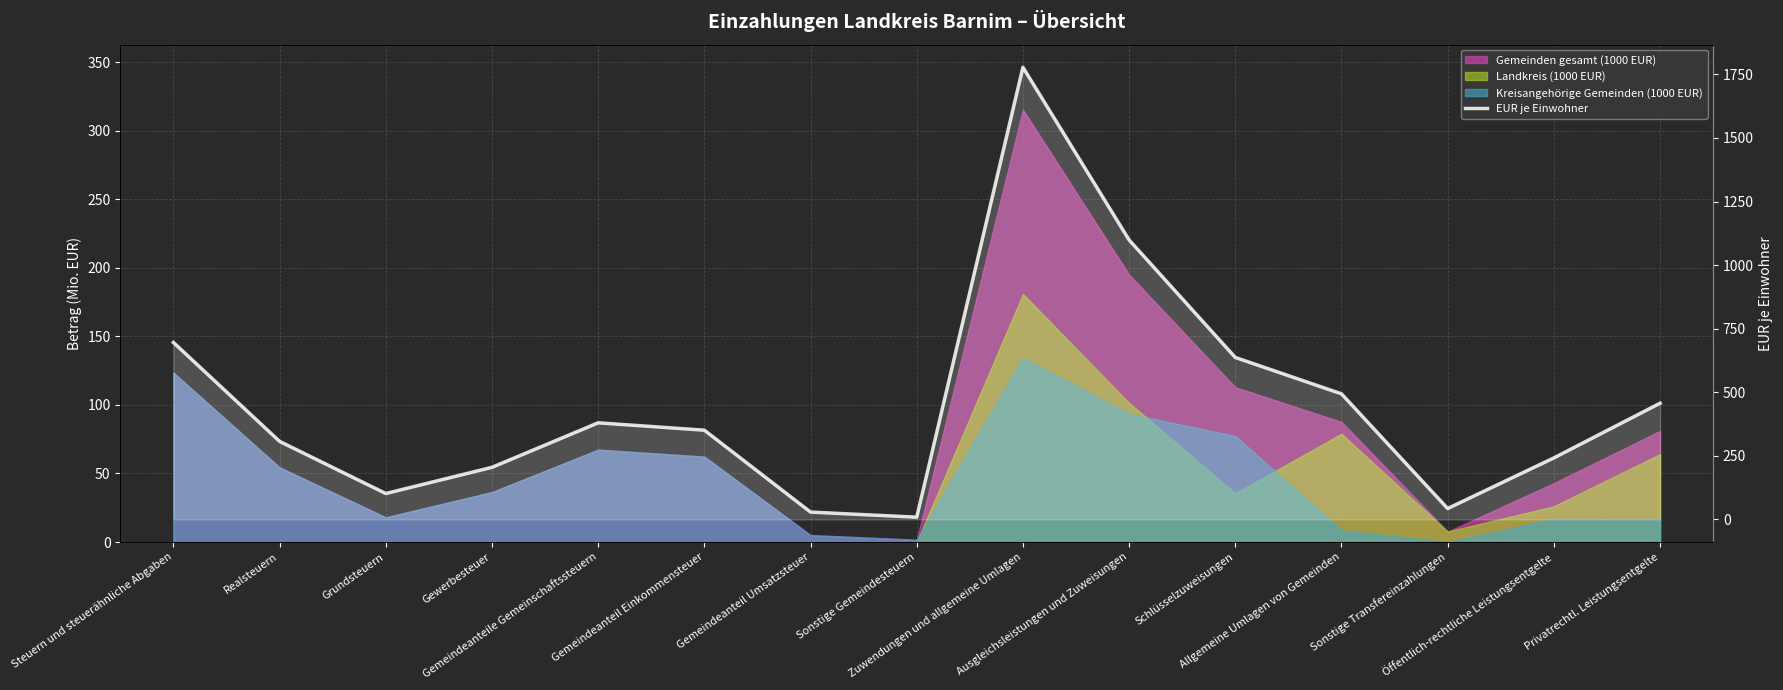

The value at Steuern und steuerähnliche Abgaben is 1064. True or false?

False